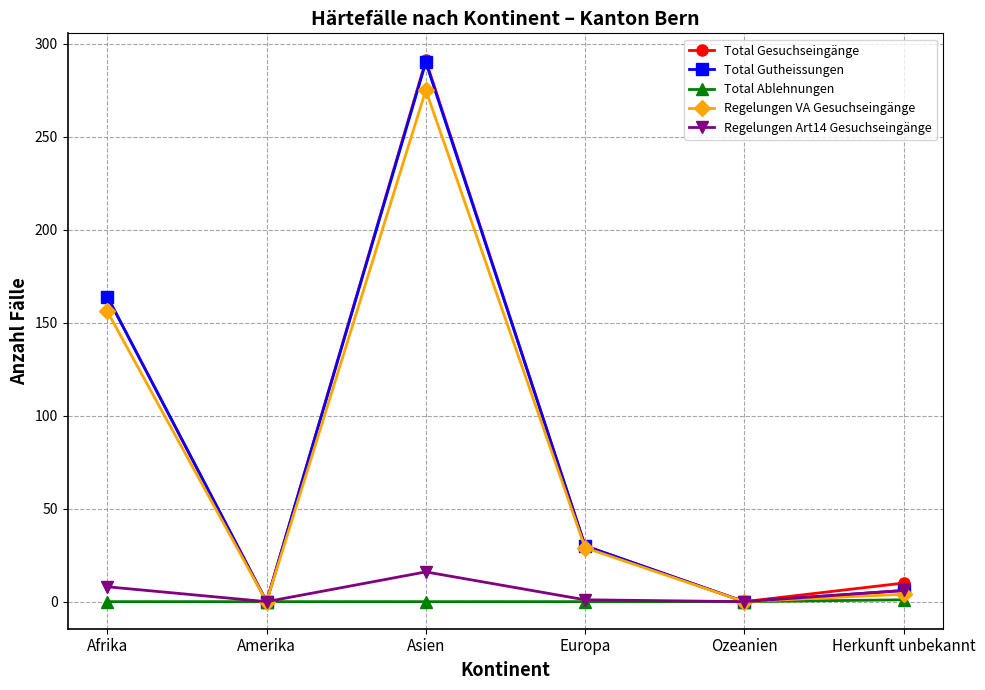

What is the label of the 6th point from the left?

Herkunft unbekannt